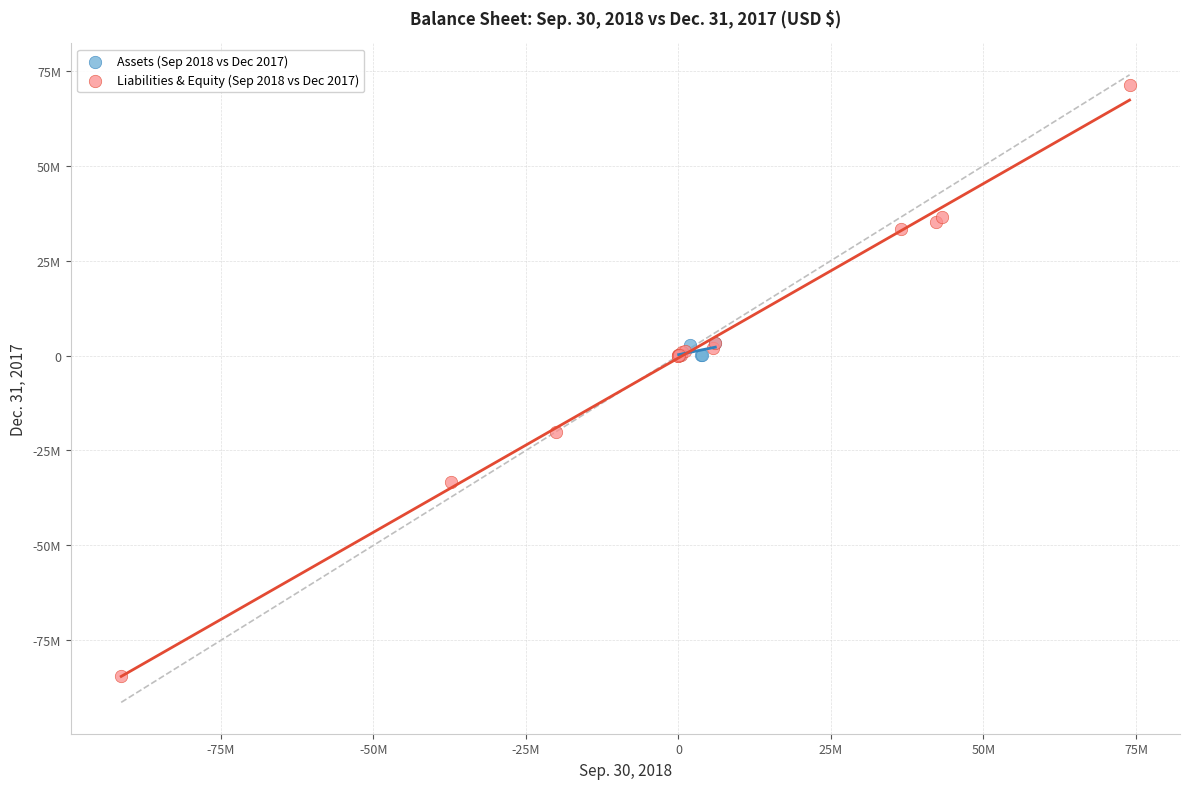

What are all the series names shown in the legend?

Assets (Sep 2018 vs Dec 2017), Liabilities & Equity (Sep 2018 vs Dec 2017)